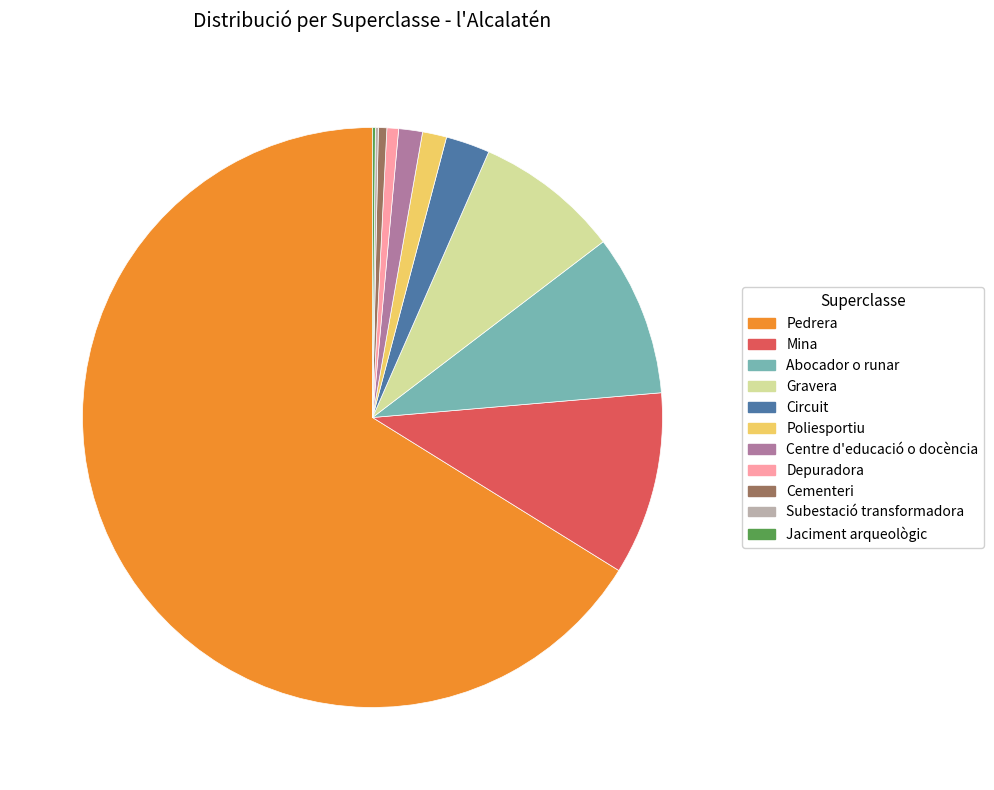

Is there a majority slice in this chart?

Yes